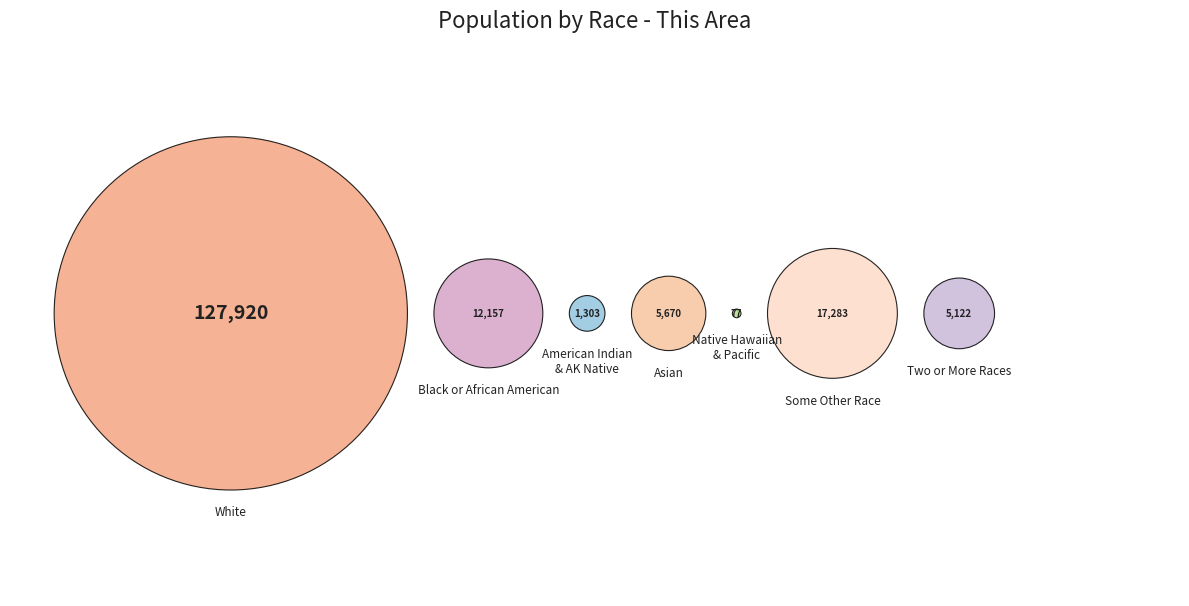

To the nearest percent, what is the average slice percentage?

14%